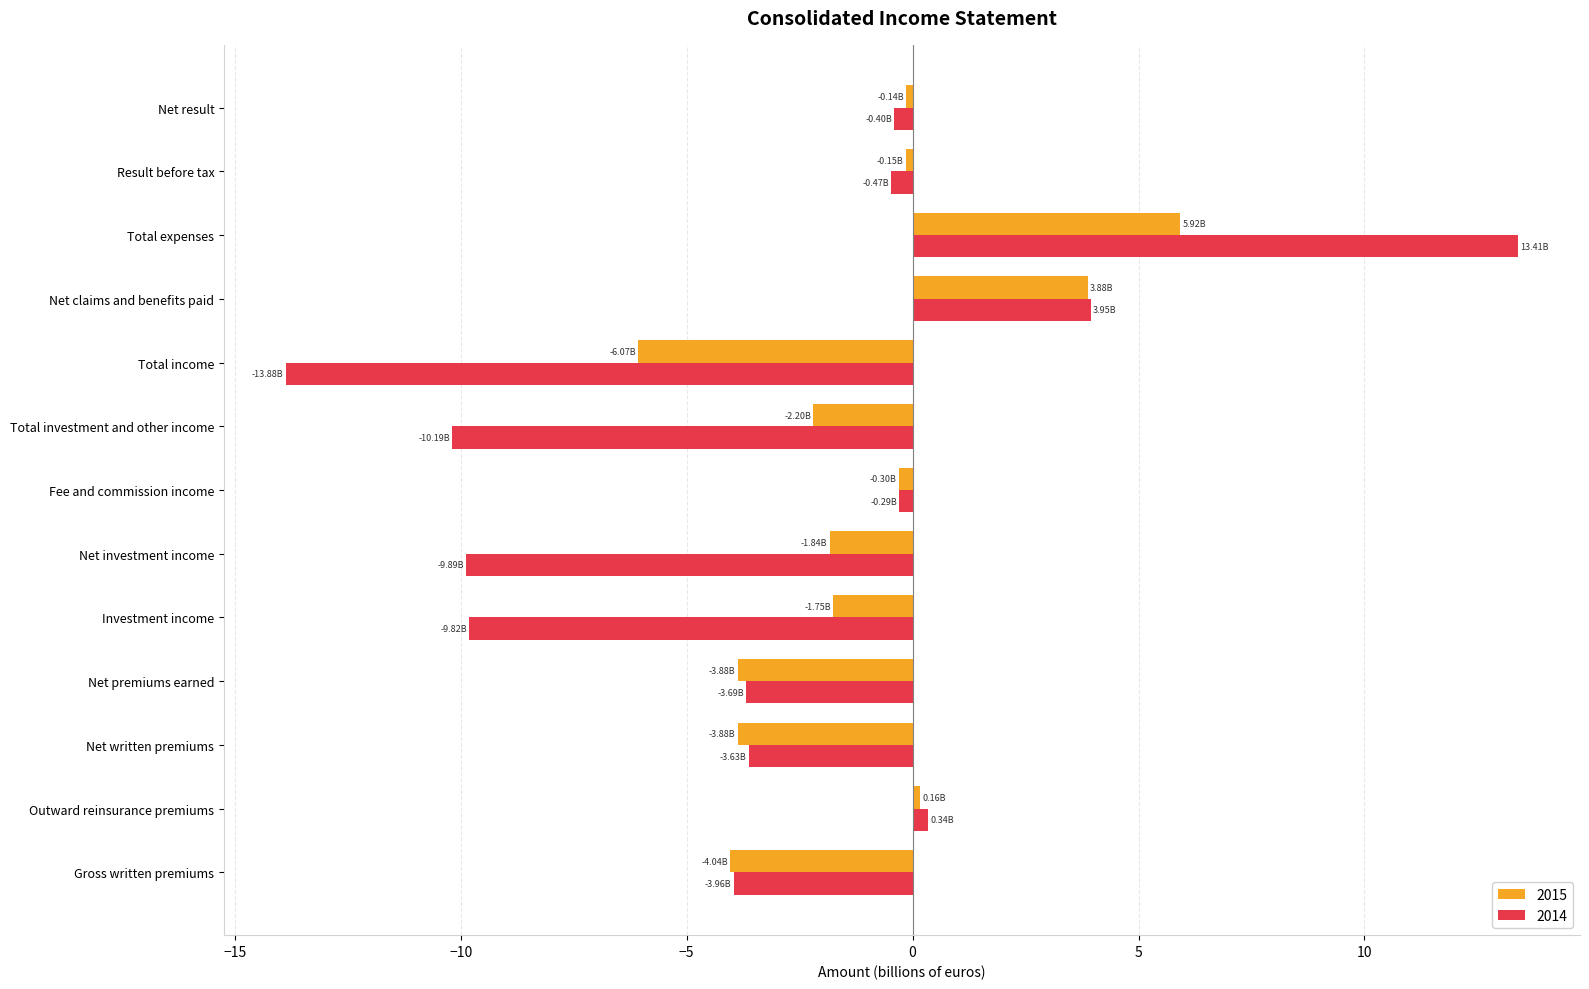

Which series has the largest total across all categories?

2015